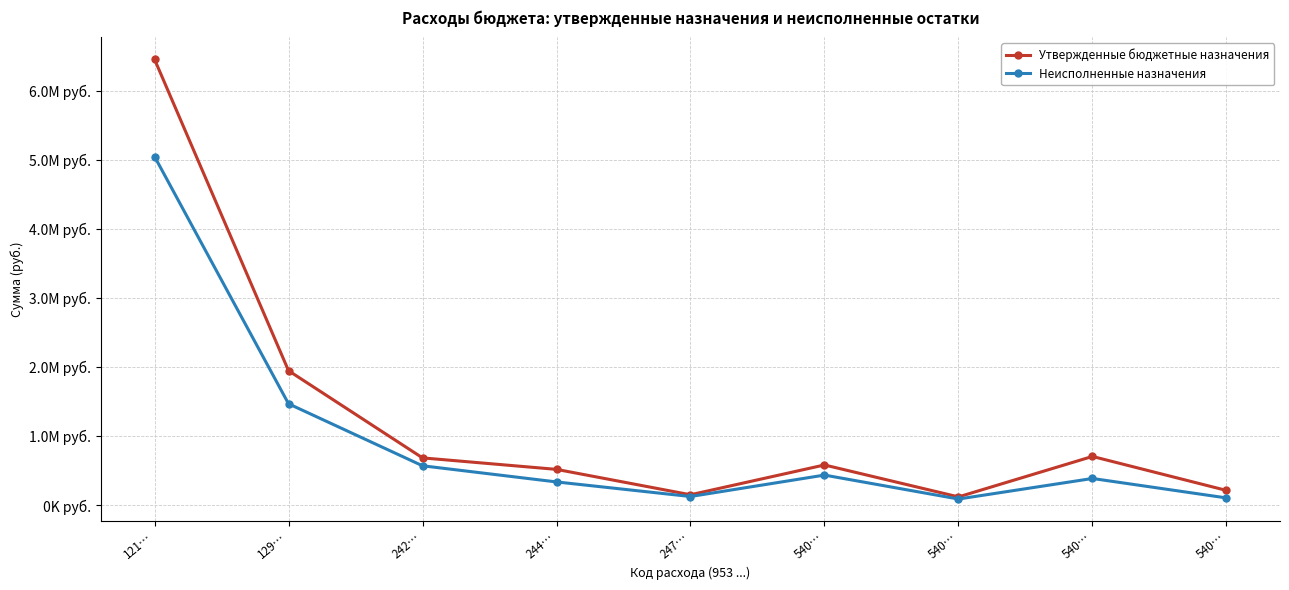

What are all the series names shown in the legend?

Утвержденные бюджетные назначения, Неисполненные назначения